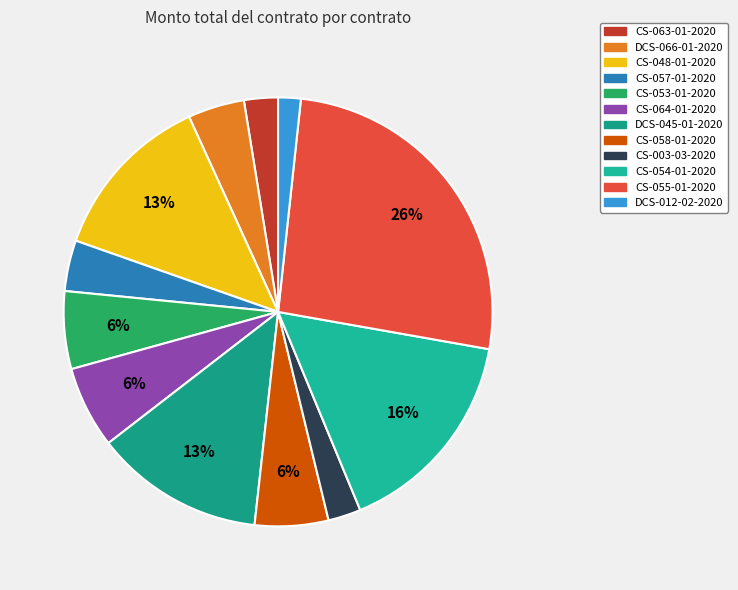

To the nearest percent, what portion does CS-003-03-2020 represent?

2%